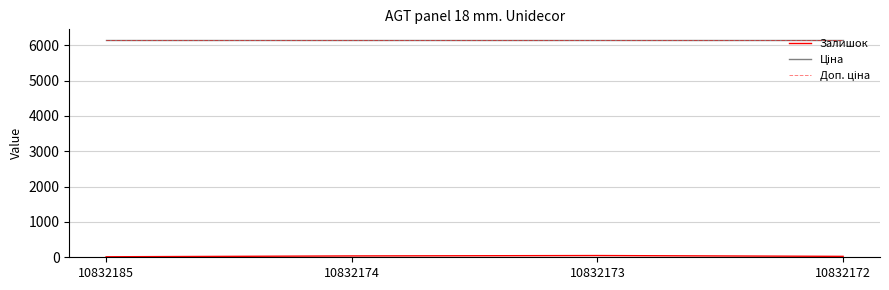

Between 10832174 and 10832173, which series saw the biggest shift?

Залишок